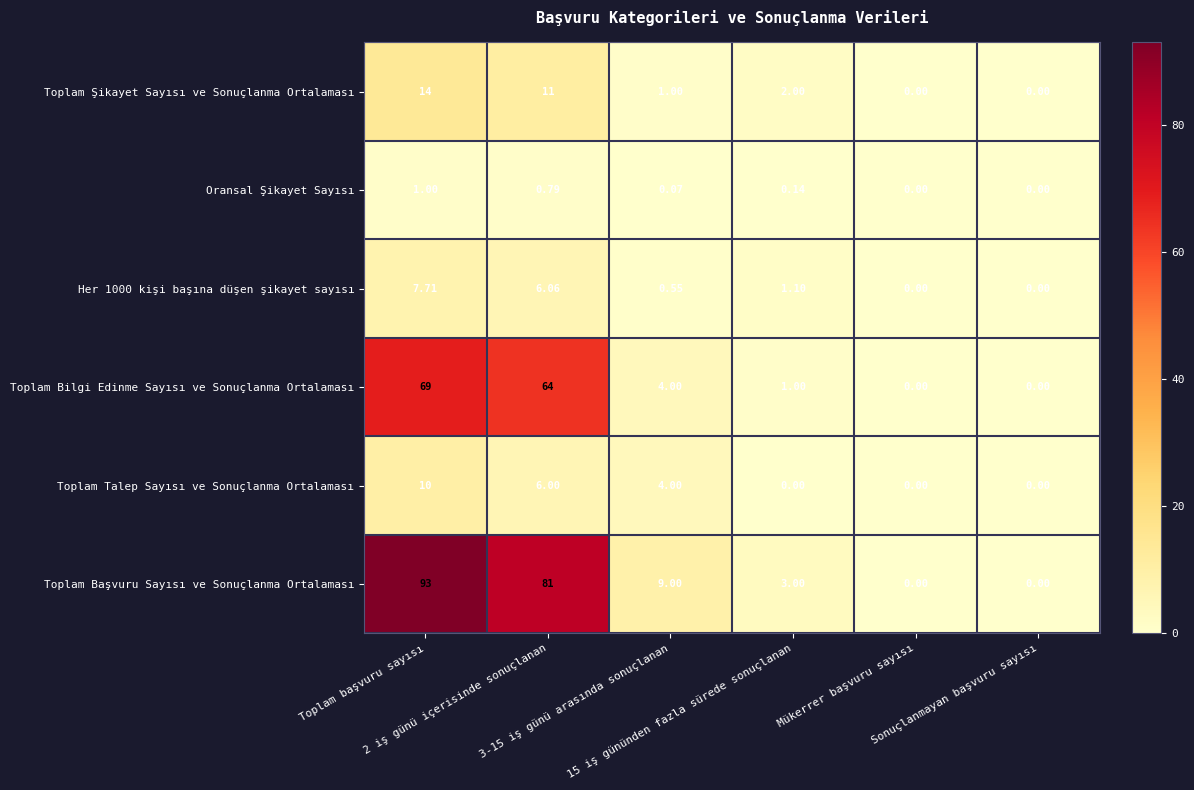

Which series has the largest range (max minus min)?

Toplam Başvuru Sayısı ve Sonuçlanma Ortalaması